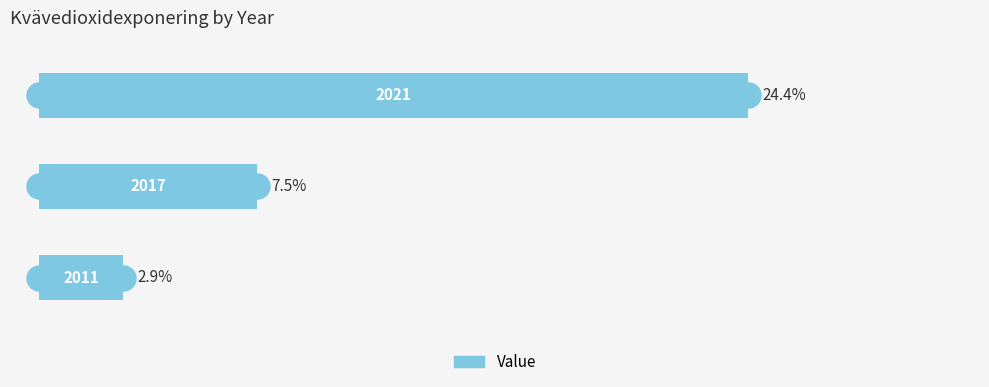

What is the maximum value shown in the chart?

24.4